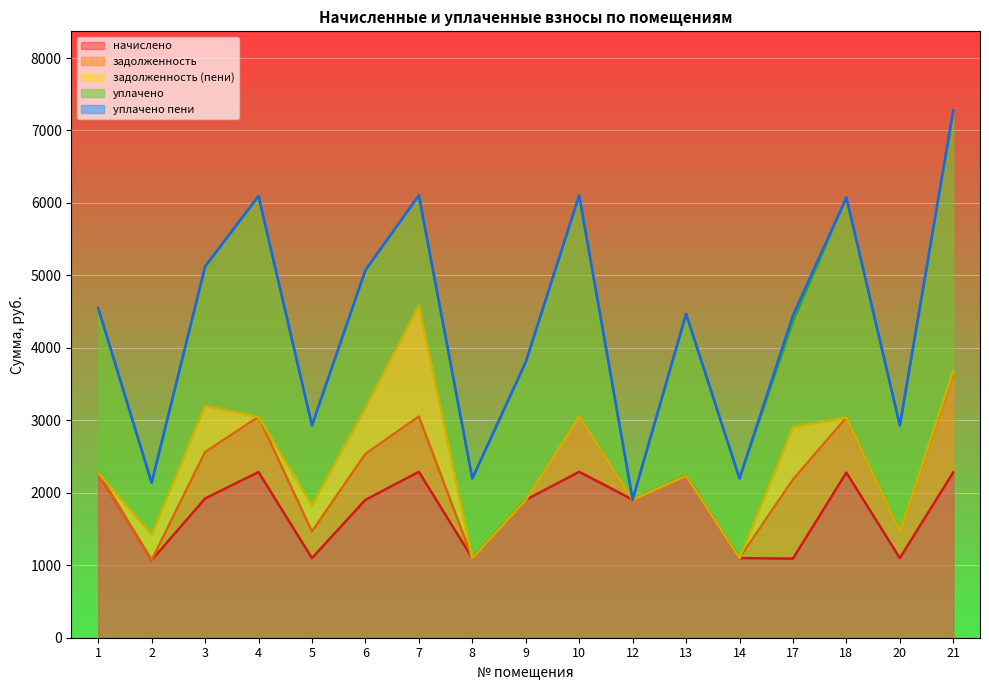

True or false: задолженность (пени) and уплачено intersect in this chart.

False